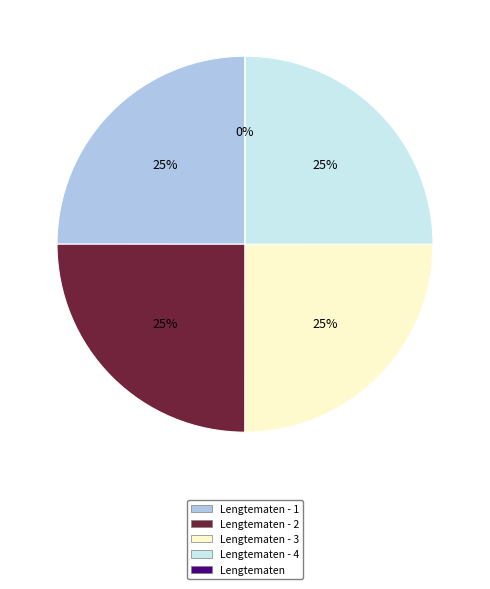

To the nearest percent, what portion does Lengtematen - 3 represent?

25%